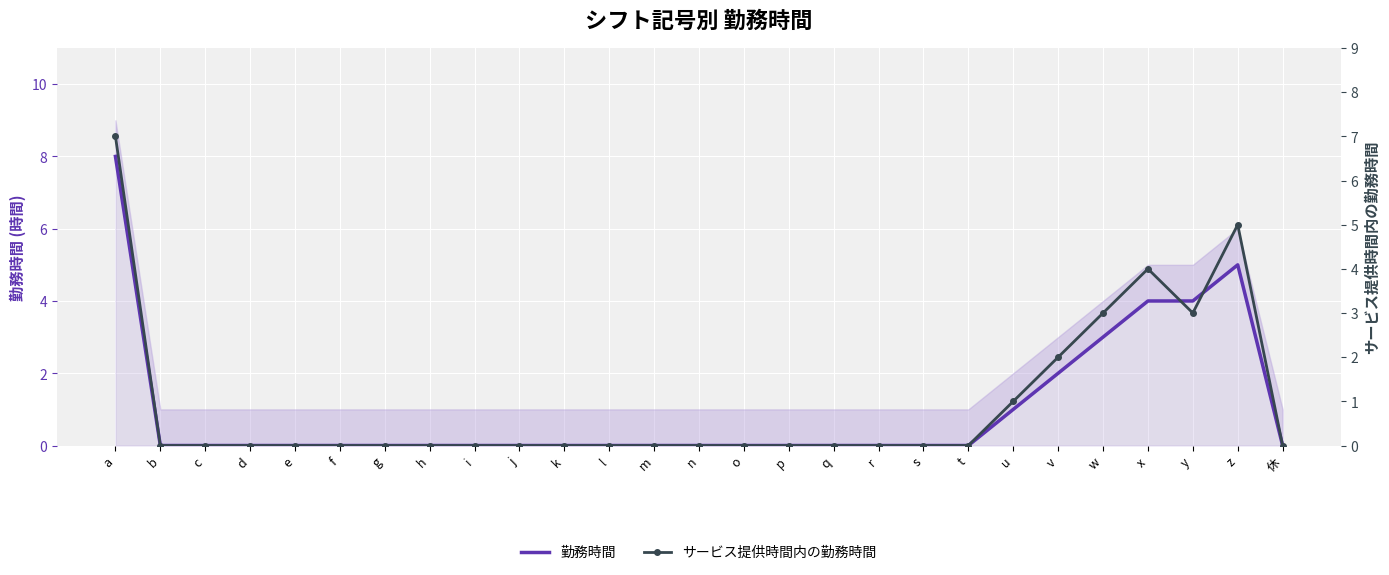

What is the average value of the 勤務時間 series?

1